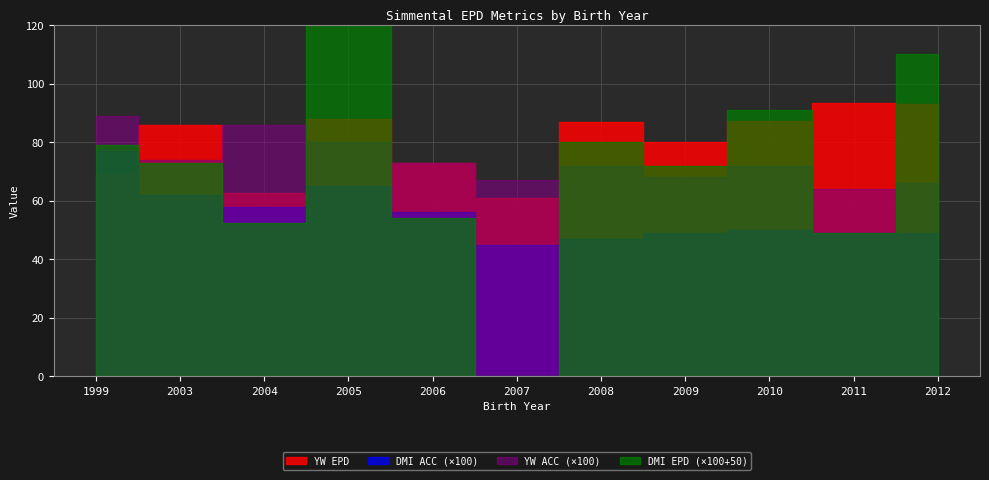

At which label does YW EPD reach its minimum?

2007